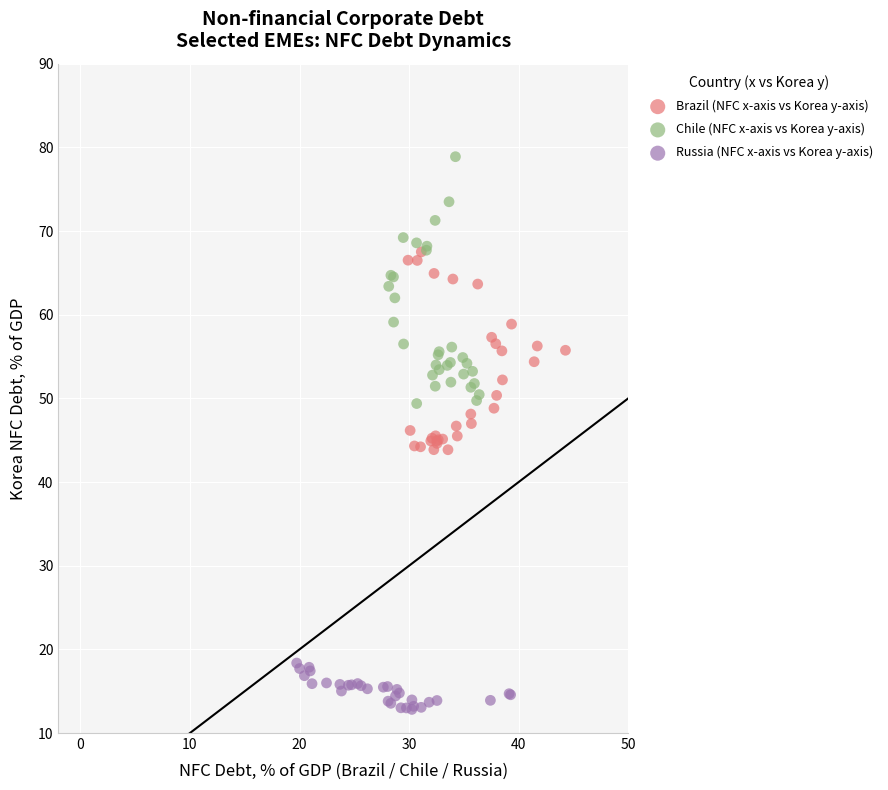

Which series reaches the minimum Y coordinate?

Russia (NFC x-axis vs Korea y-axis)